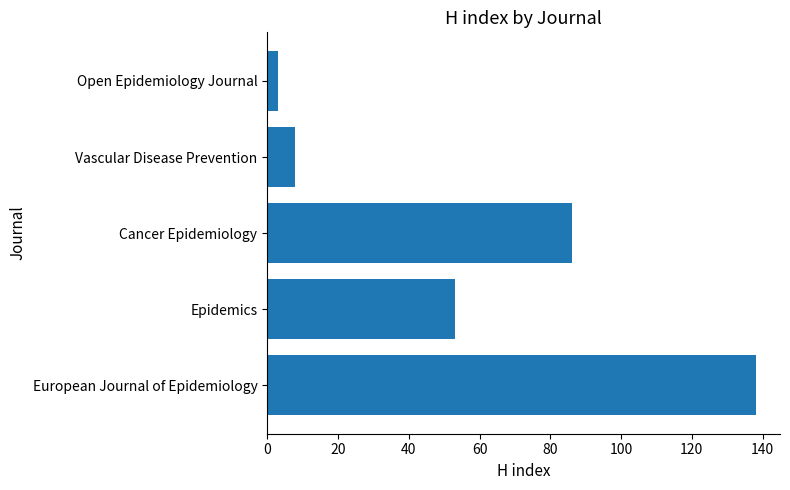

Which category has the lowest value across all series?

Open Epidemiology Journal